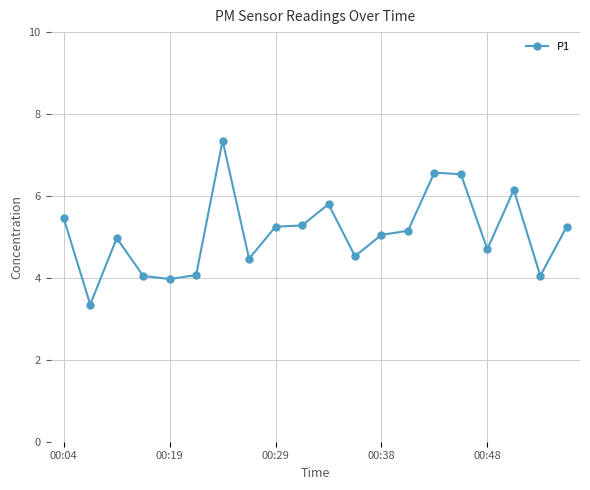

What is the value of the 10th point from the left?

5.3